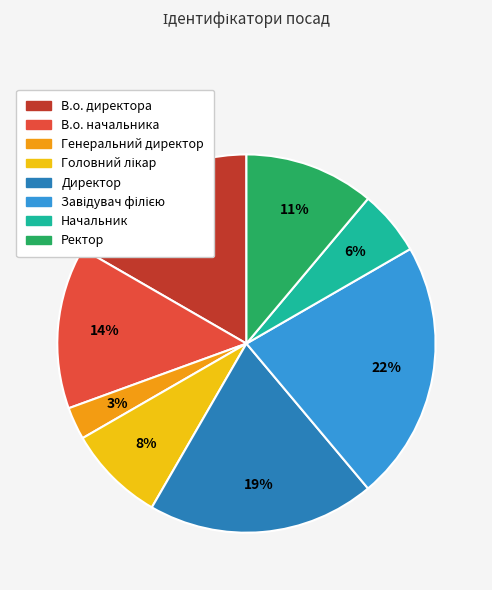

Do В.о. директора and Генеральний директор together represent more than half of the pie?

No